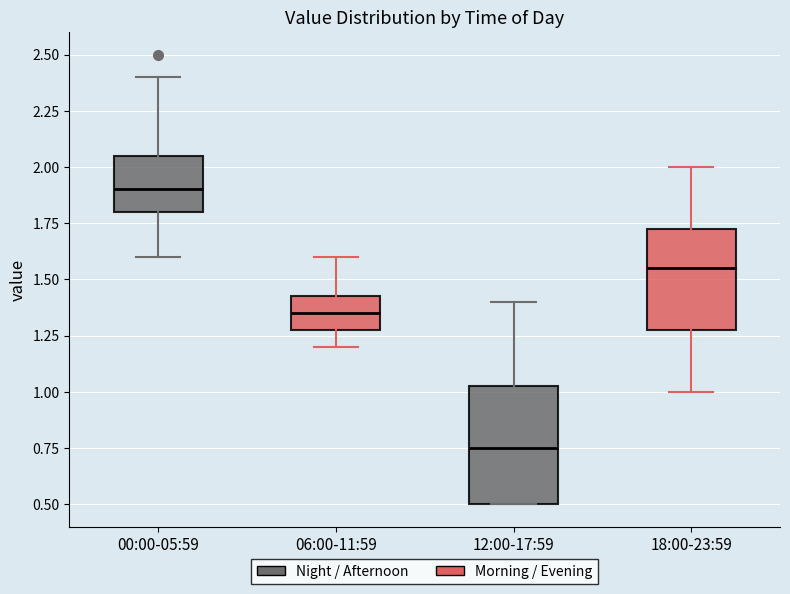

Reading left to right, read every box against the y-axis: the position of its median line, the range the box covers, and the ends of its whiskers. The values are not printed on the chart, so give them approximately, as read against the axis.

00:00-05:59: median 1.90, box 1.80 to 2.05, whiskers 1.60 to 2.40
06:00-11:59: median 1.35, box 1.30 to 1.45, whiskers 1.20 to 1.60
12:00-17:59: median 0.75, box 0.50 to 1.05, whiskers 0.50 to 1.40
18:00-23:59: median 1.55, box 1.30 to 1.75, whiskers 1.00 to 2.00